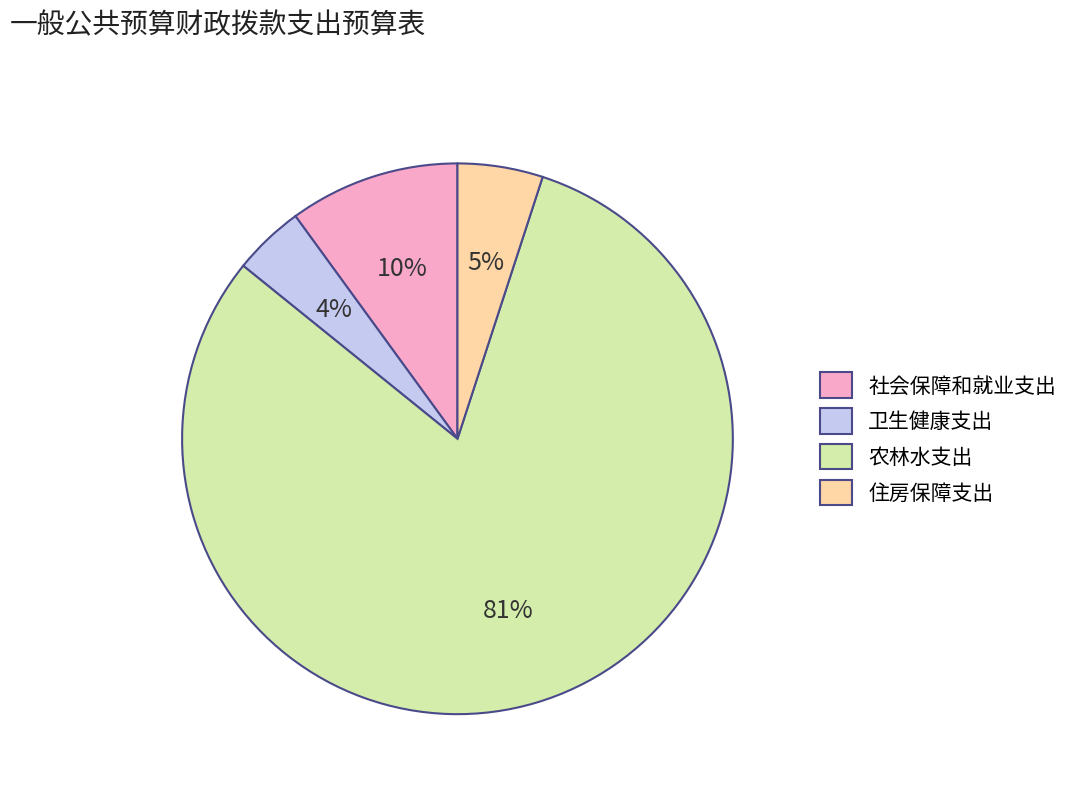

Is there a majority slice in this chart?

Yes